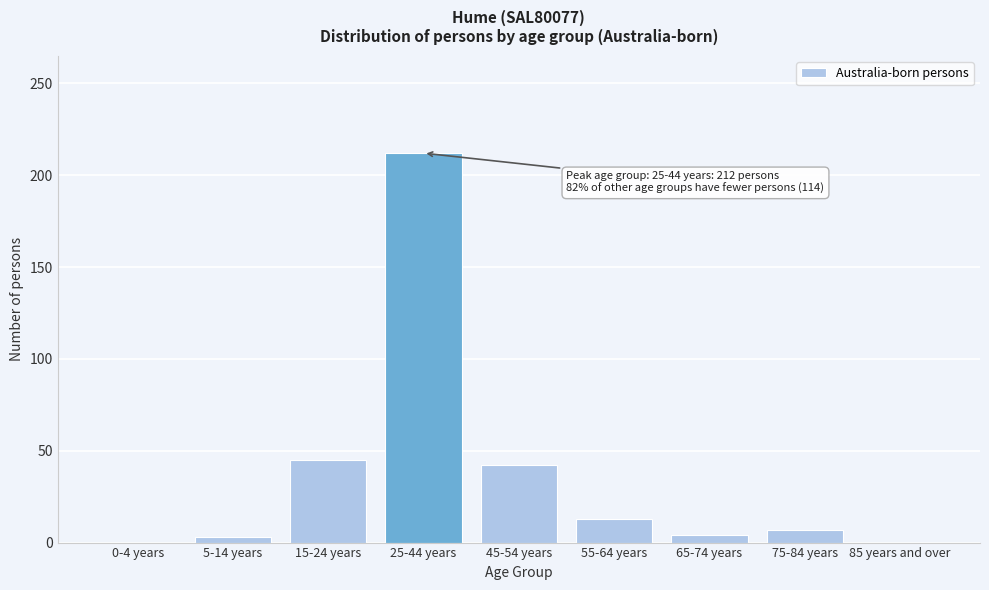

The value at 85 years and over is -85. True or false?

False